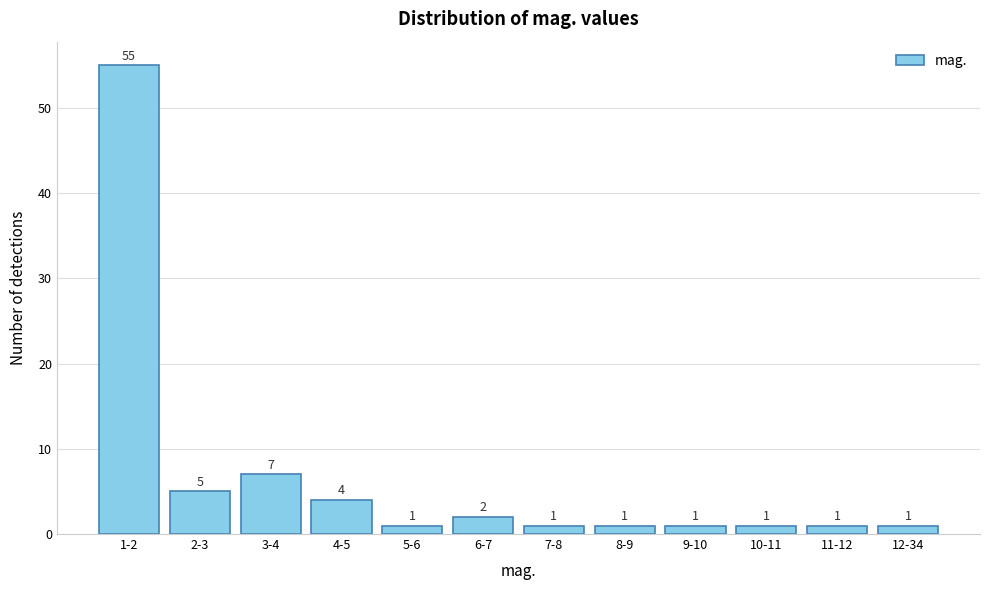

Reading left to right, transcribe all the data shown in this chart.

55	5	7	4	1	2	1	1	1	1	1	1